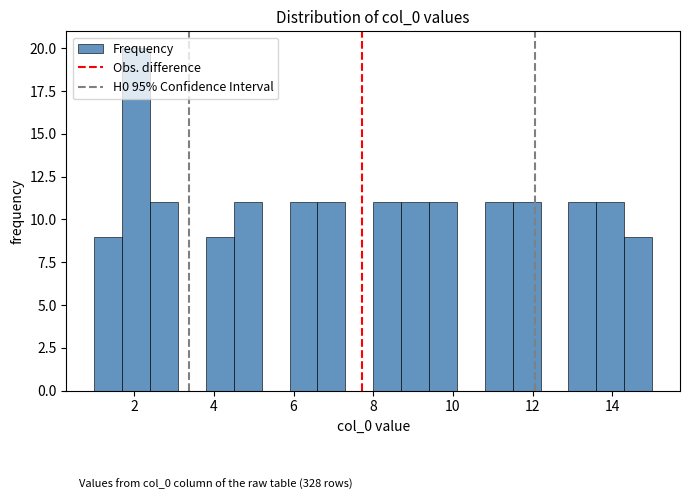

Read against the x-axis, roughly where is the centre of the tallest bar?

2.0